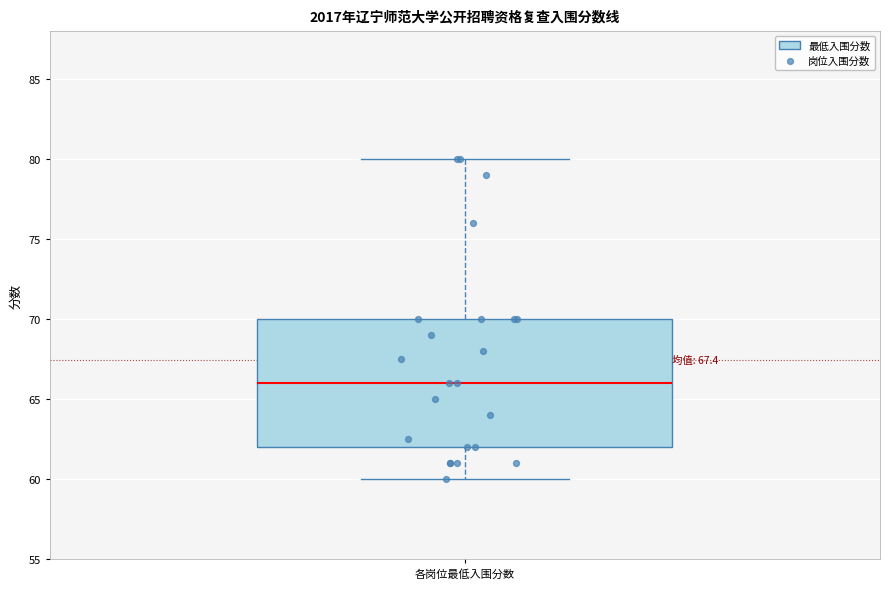

Where is the upper edge of the box for 各岗位最低入围分数 on the y-axis? The values are not printed on the chart, so give them approximately, as read against the axis.

70